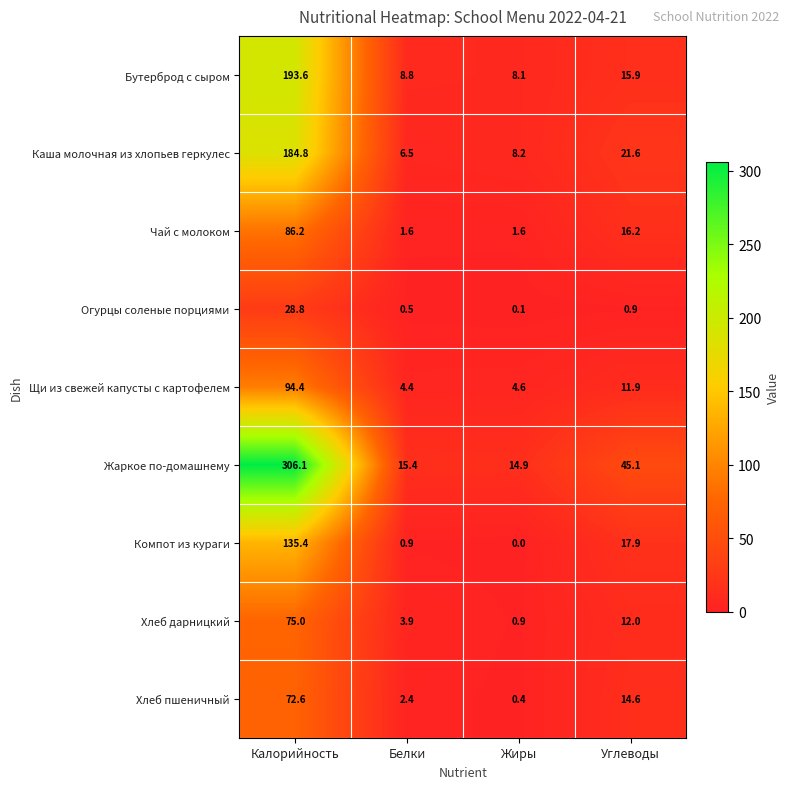

What is the difference between the highest and lowest values at Жиры?

14.9